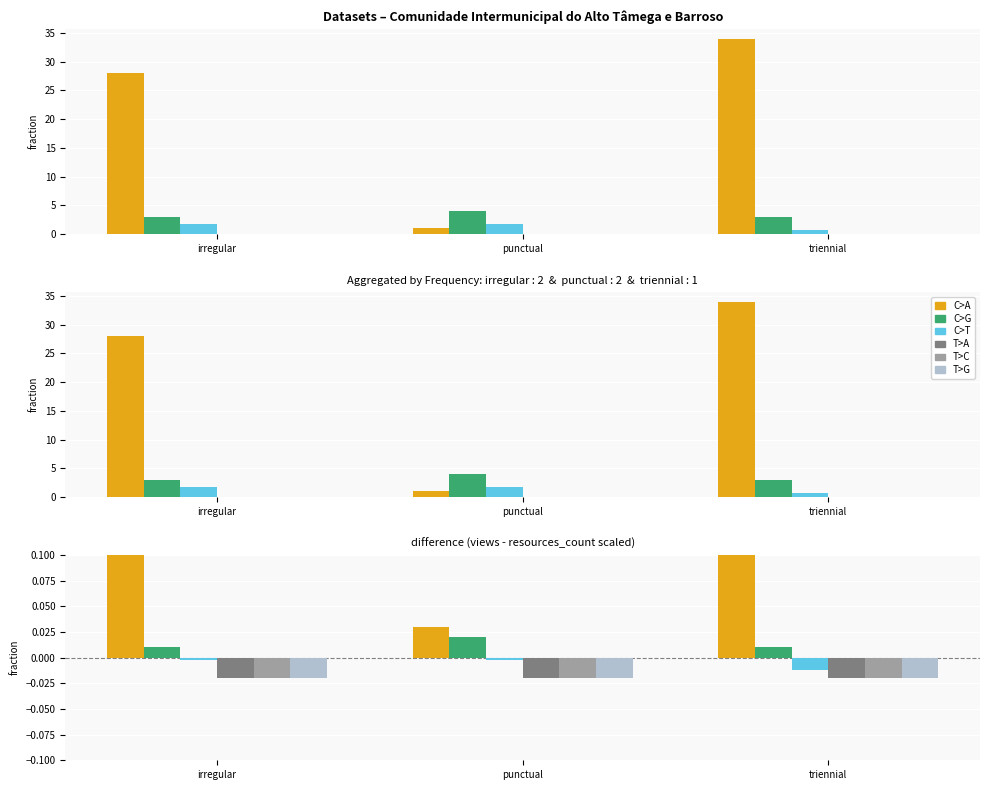

Which label corresponds to the largest value in the chart?

triennial